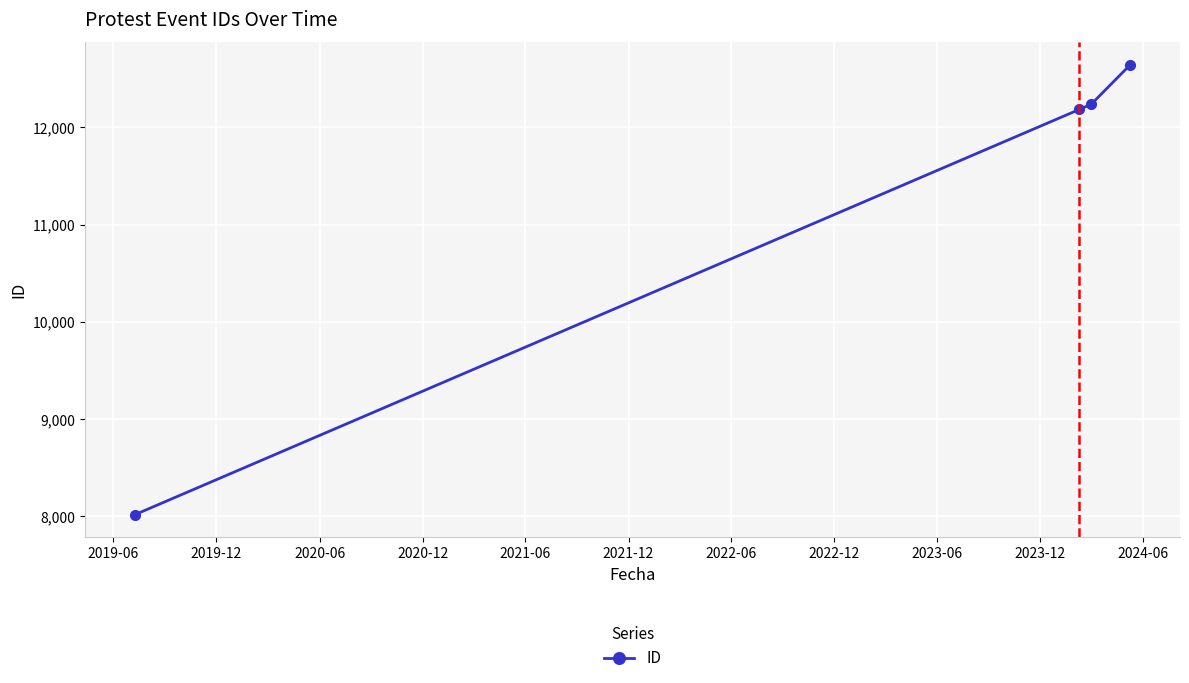

Reading left to right, transcribe all the data shown in this chart.

8016	12186	12240	12645